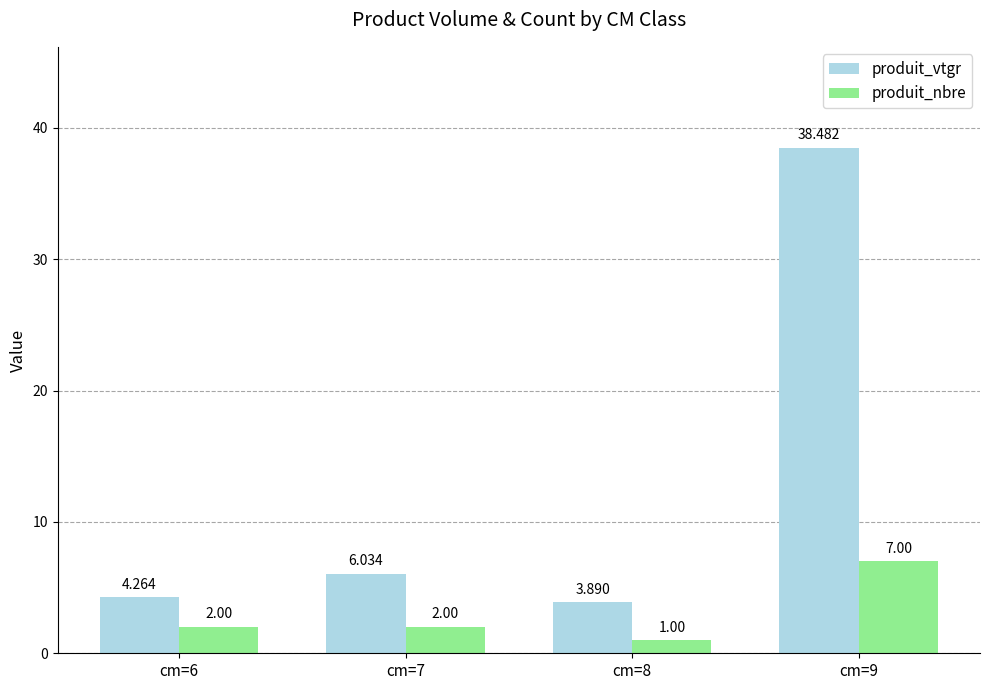

Which series has the largest total across all categories?

produit_vtgr